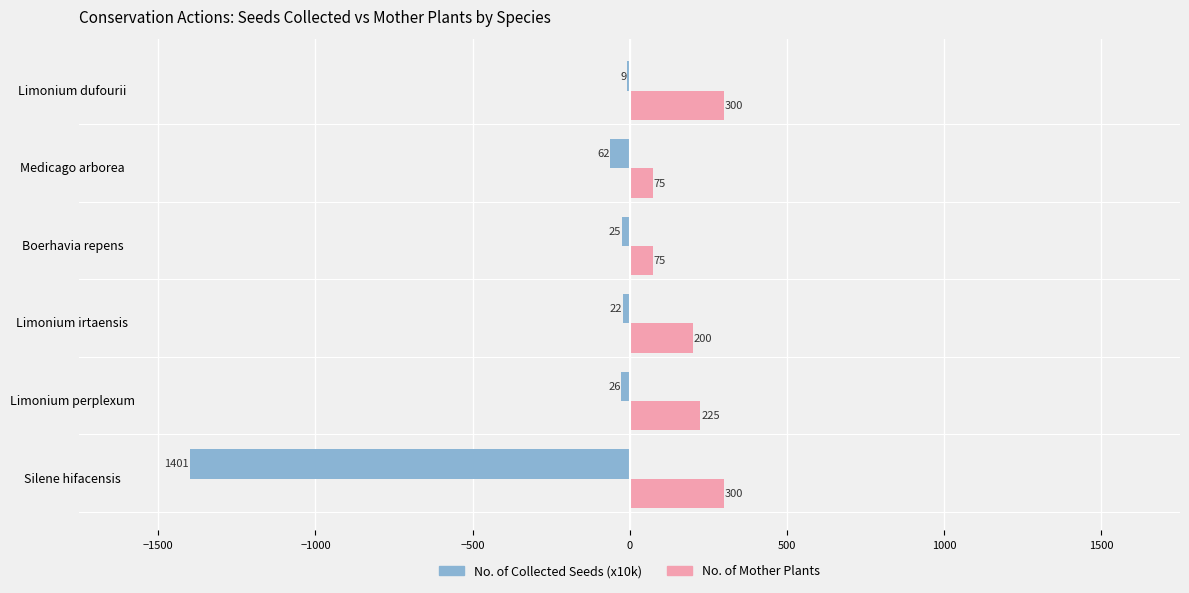

True or false: No. of Collected Seeds (x10k) has a value of -25.1 at Boerhavia repens.

True